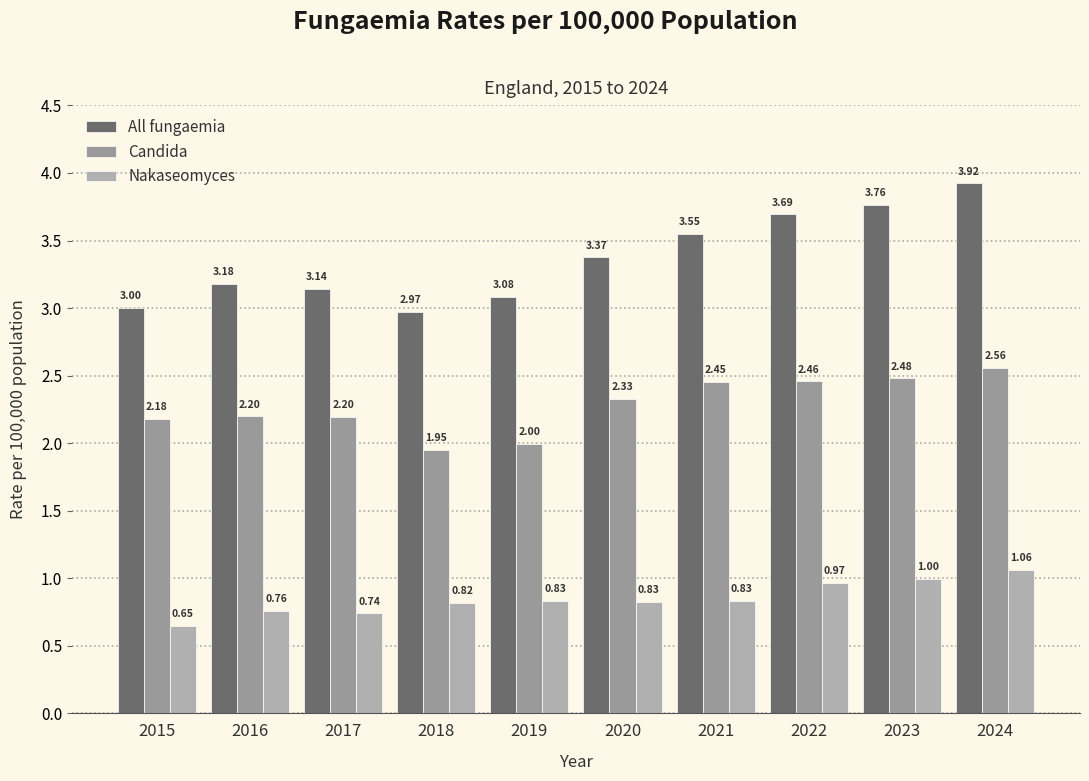

At 2022, list the series in order from smallest to largest.

Nakaseomyces, Candida, All fungaemia